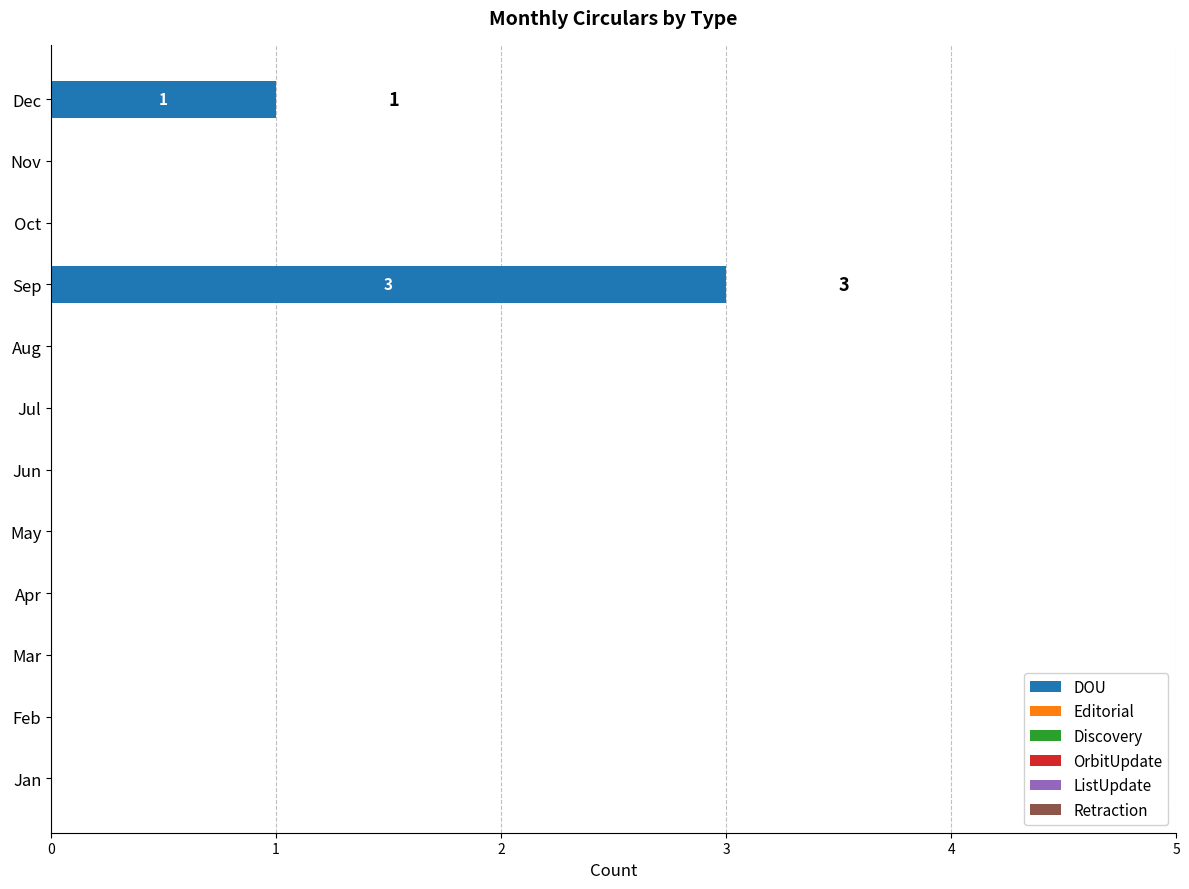

What is the sum of all values?

4